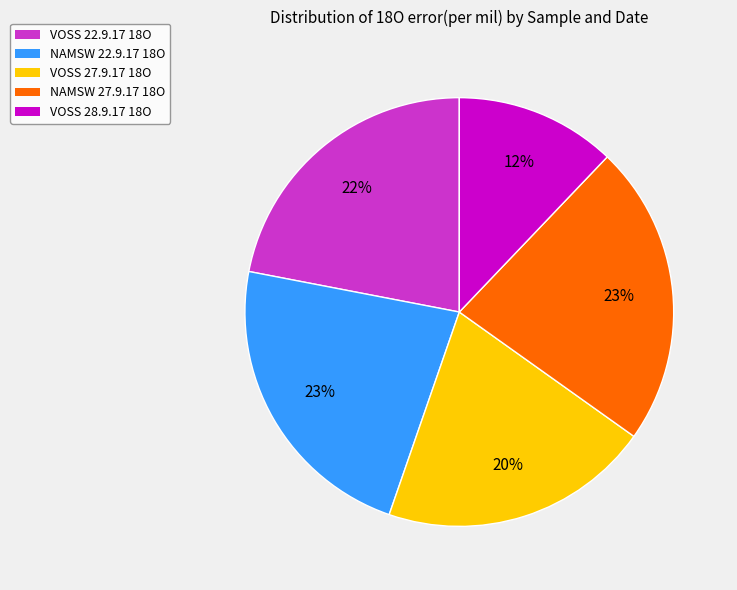

Does VOSS 22.9.17 18O account for over 50% of the chart?

No